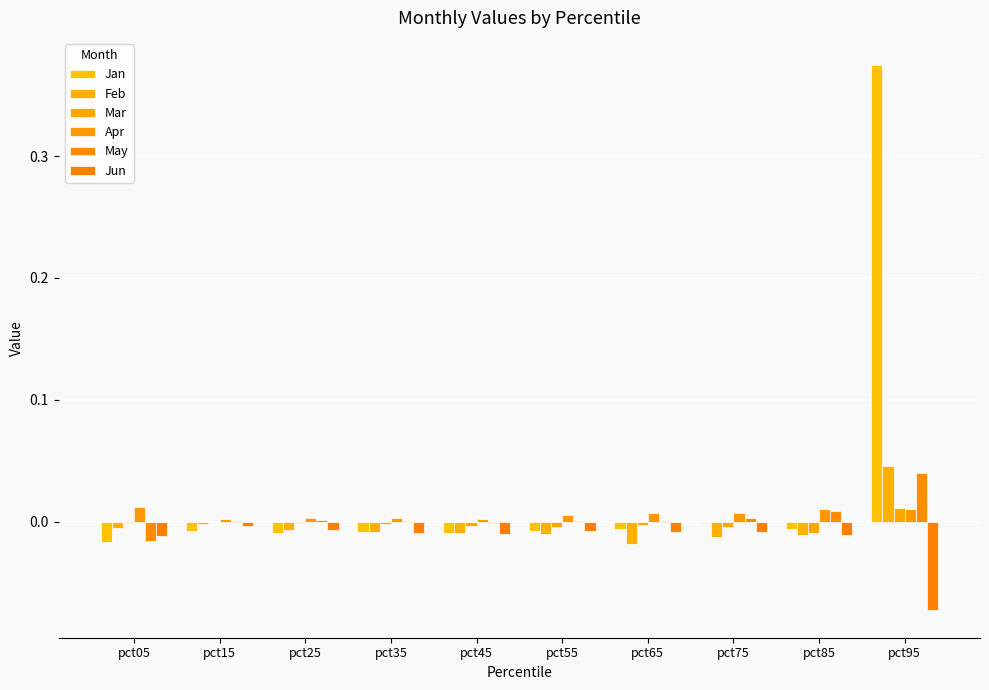

Does the chart contain stacked bars?

No